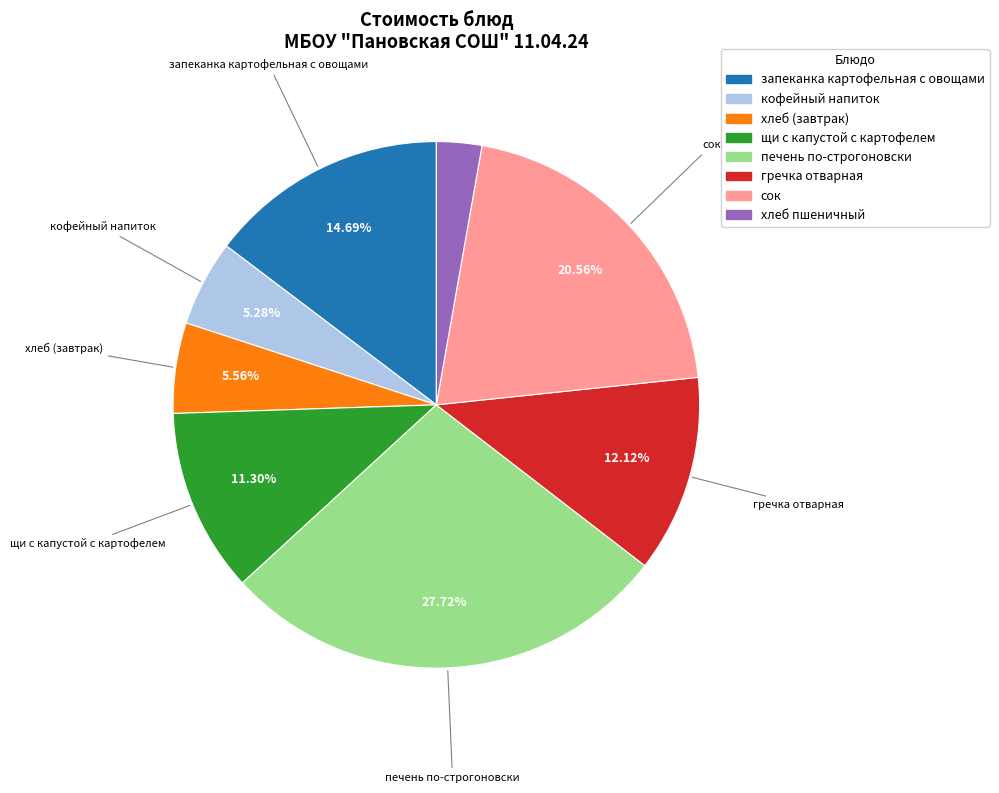

Does any single category account for the majority?

No